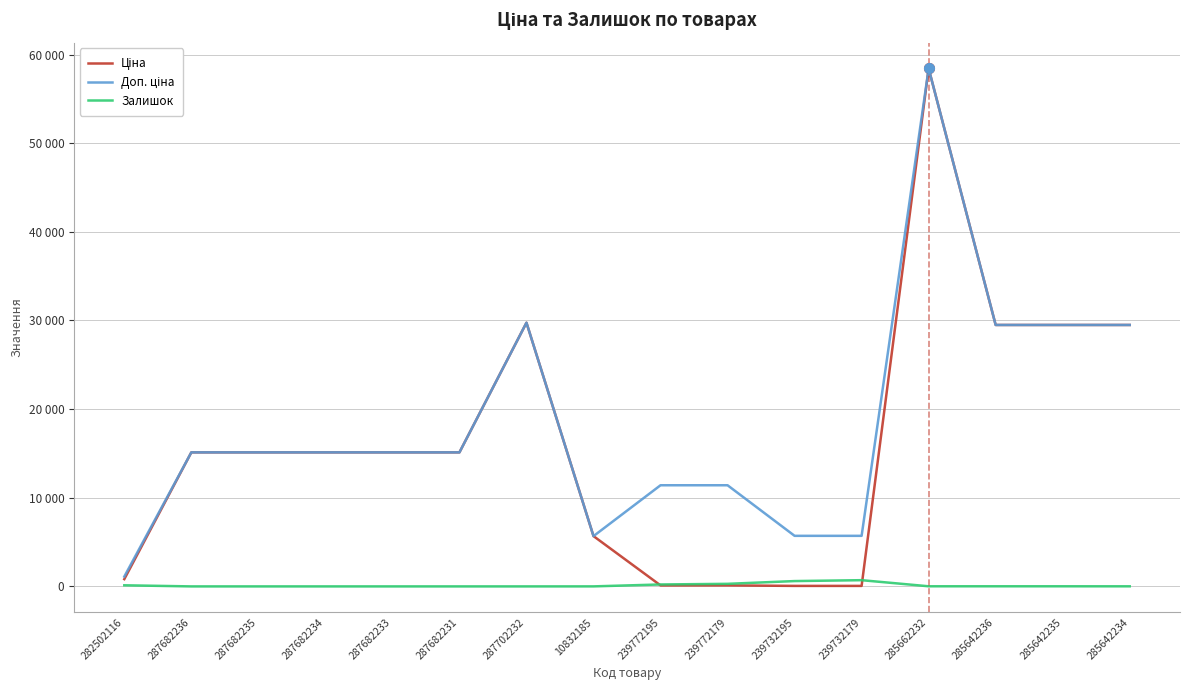

Does the chart display data point markers on the line(s)?

No